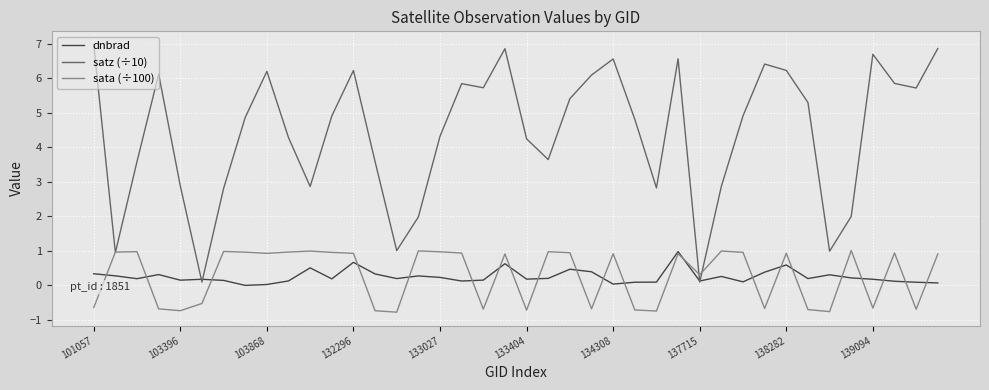

What is the highest value of the satz (÷10) series?

7.0